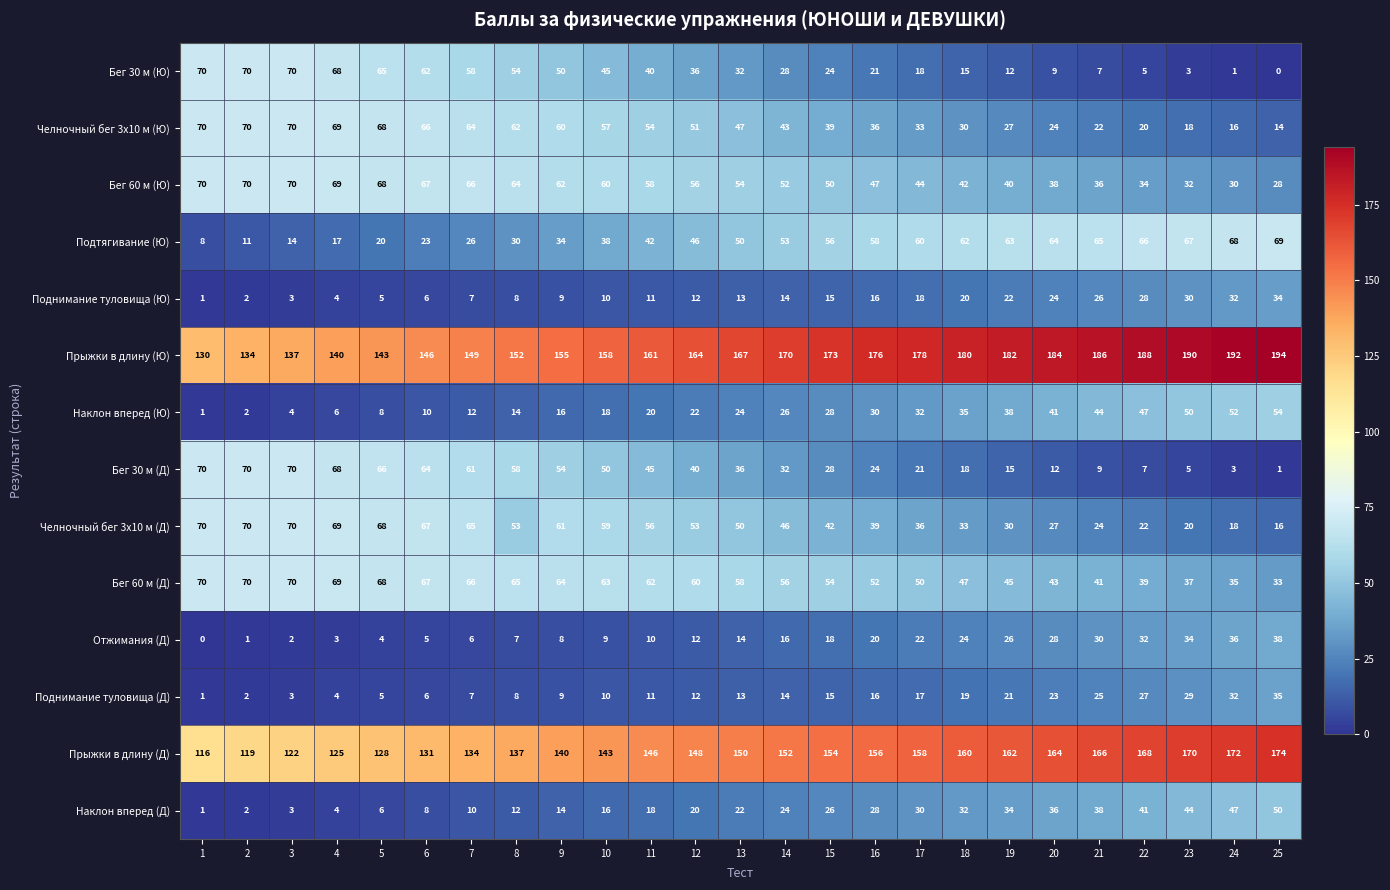

How many data points does each series have?

25